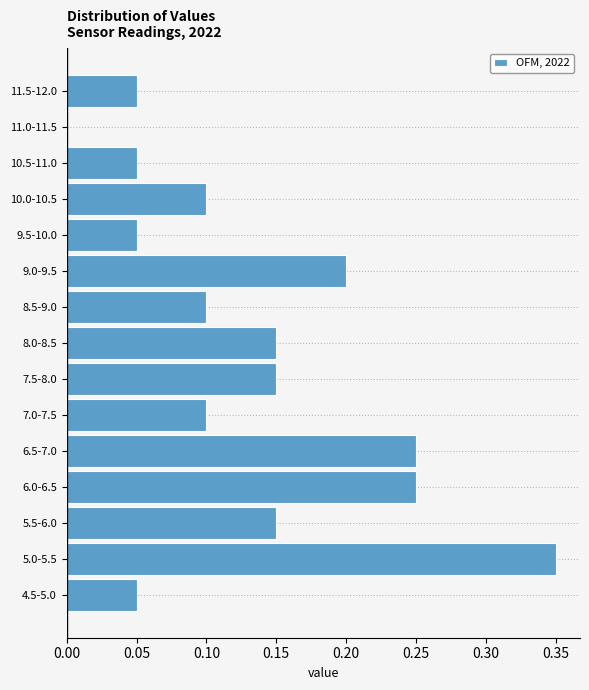

Between 6.0-6.5 and 10.0-10.5, which is larger?

6.0-6.5